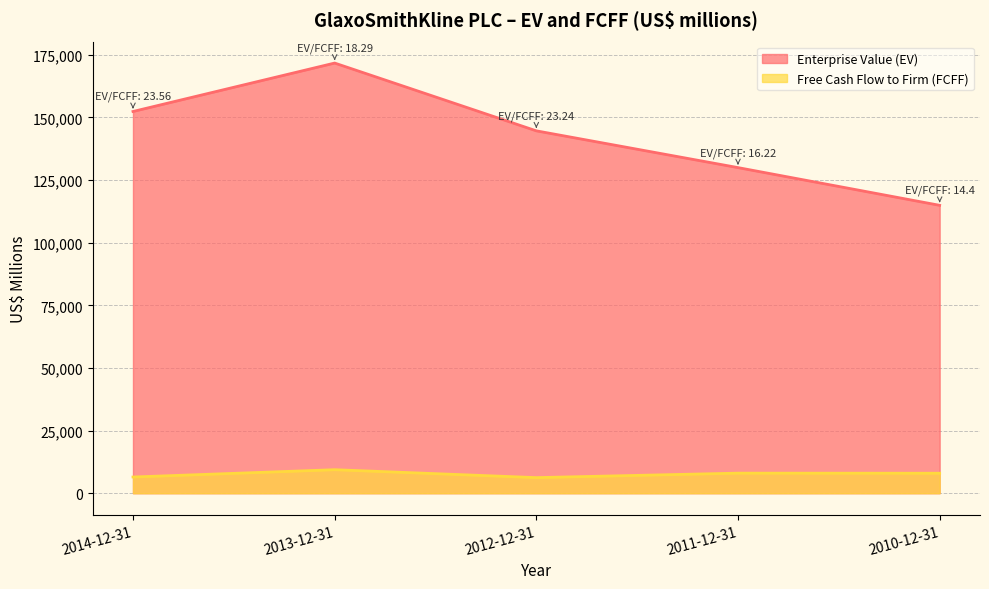

Is it true that Enterprise Value (EV) equals 114932 at 2010-12-31?

True